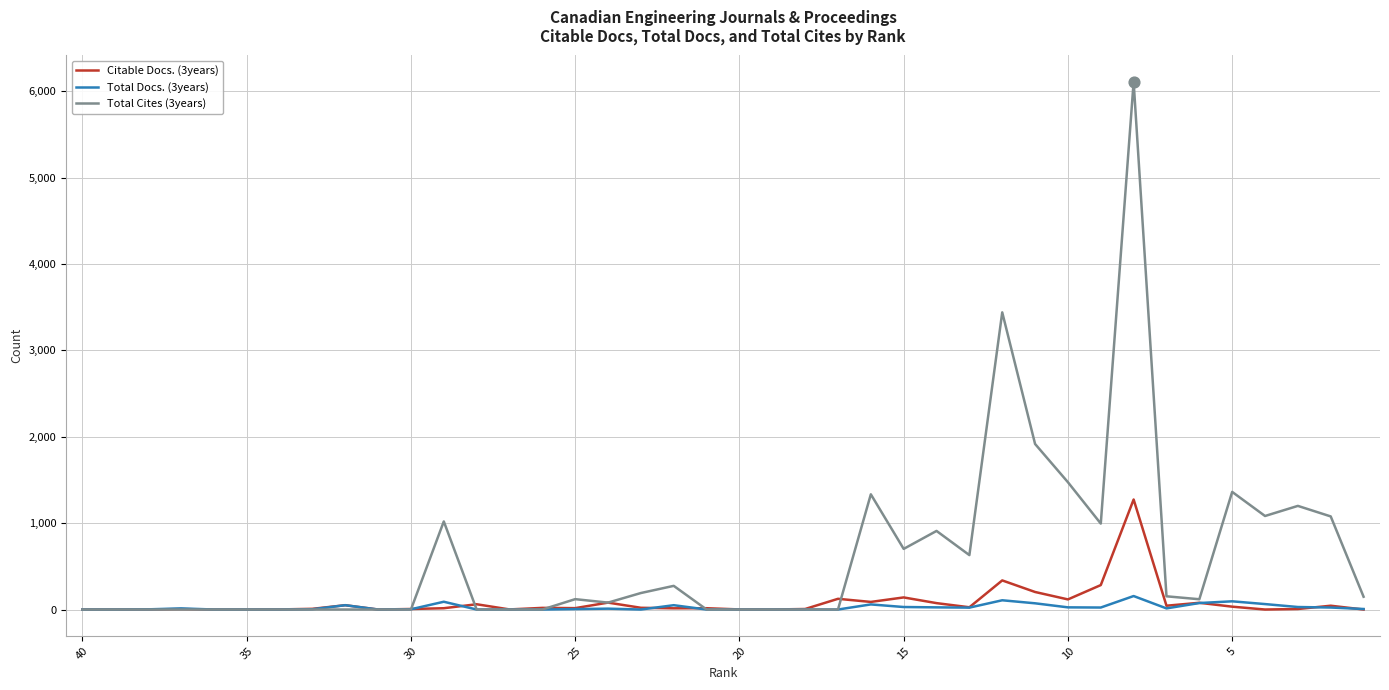

What are all the series names shown in the legend?

Citable Docs. (3years), Total Docs. (3years), Total Cites (3years)